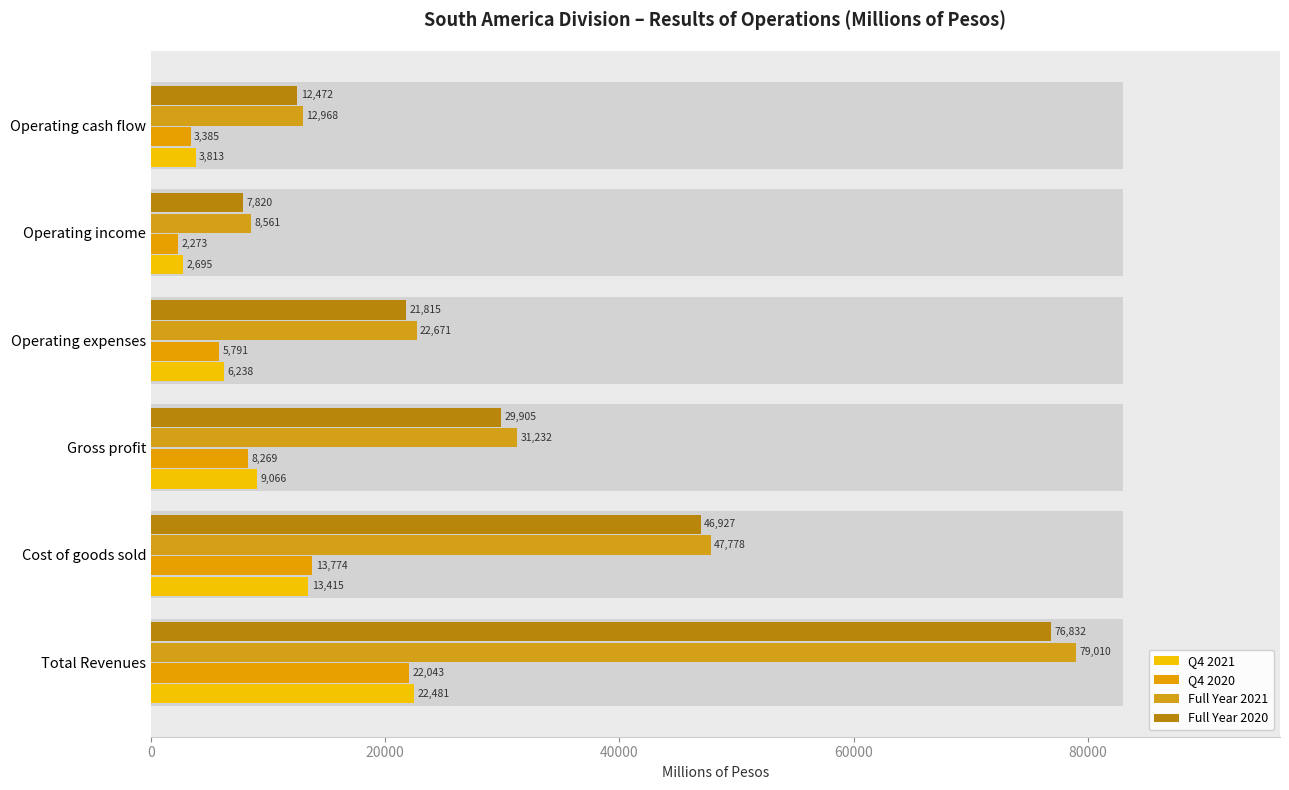

Is it true that Full Year 2021 equals 22748.7 at Operating cash flow?

False